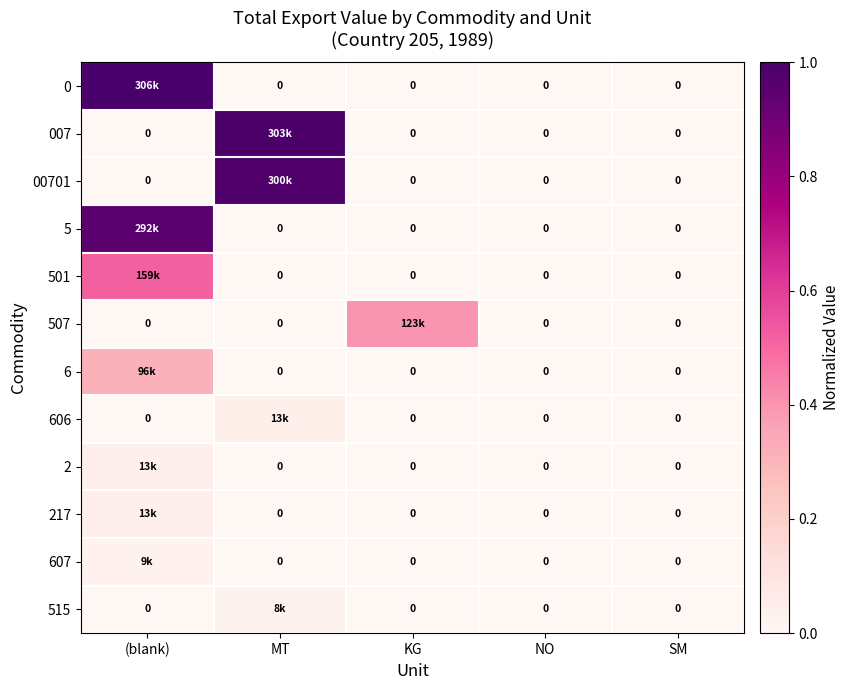

At (blank), list the series in order from largest to smallest.

0, 5, 501, 6, 2, 217, 607, 007, 00701, 507, 606, 515